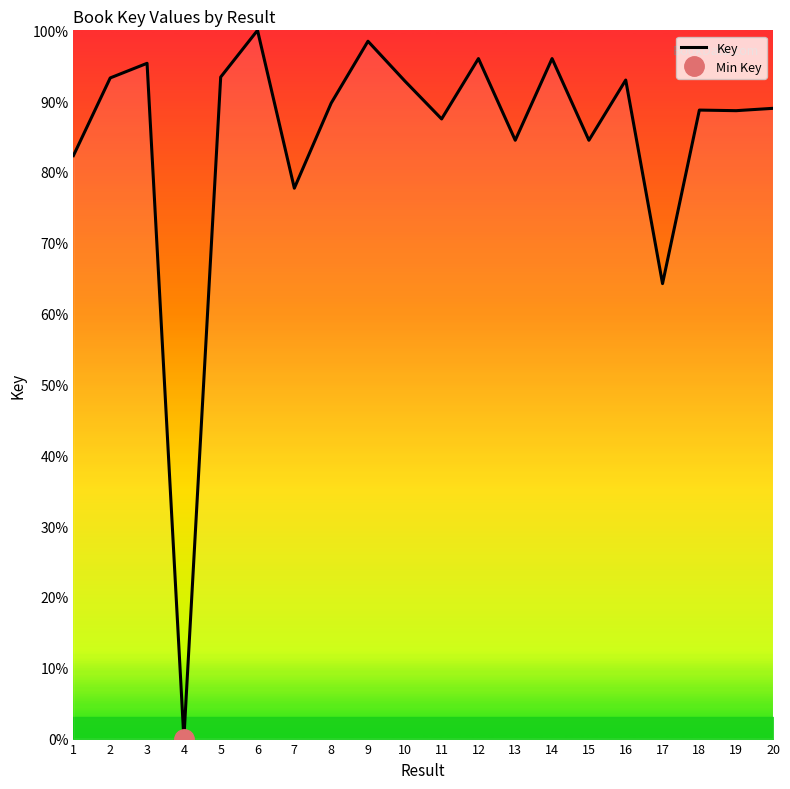

Is it true that the value at 3 is 153.4?

False